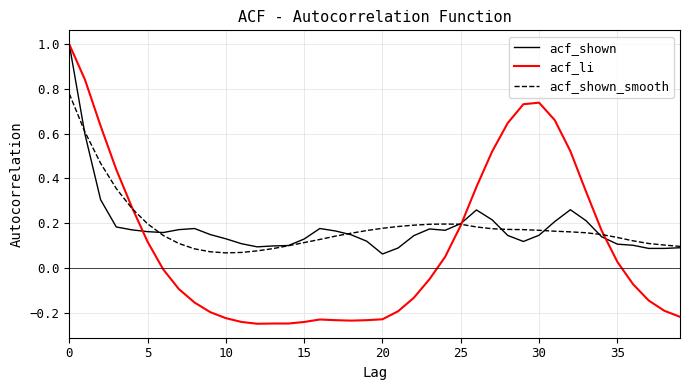

What are all the series names shown in the legend?

acf_shown, acf_li, acf_shown_smooth